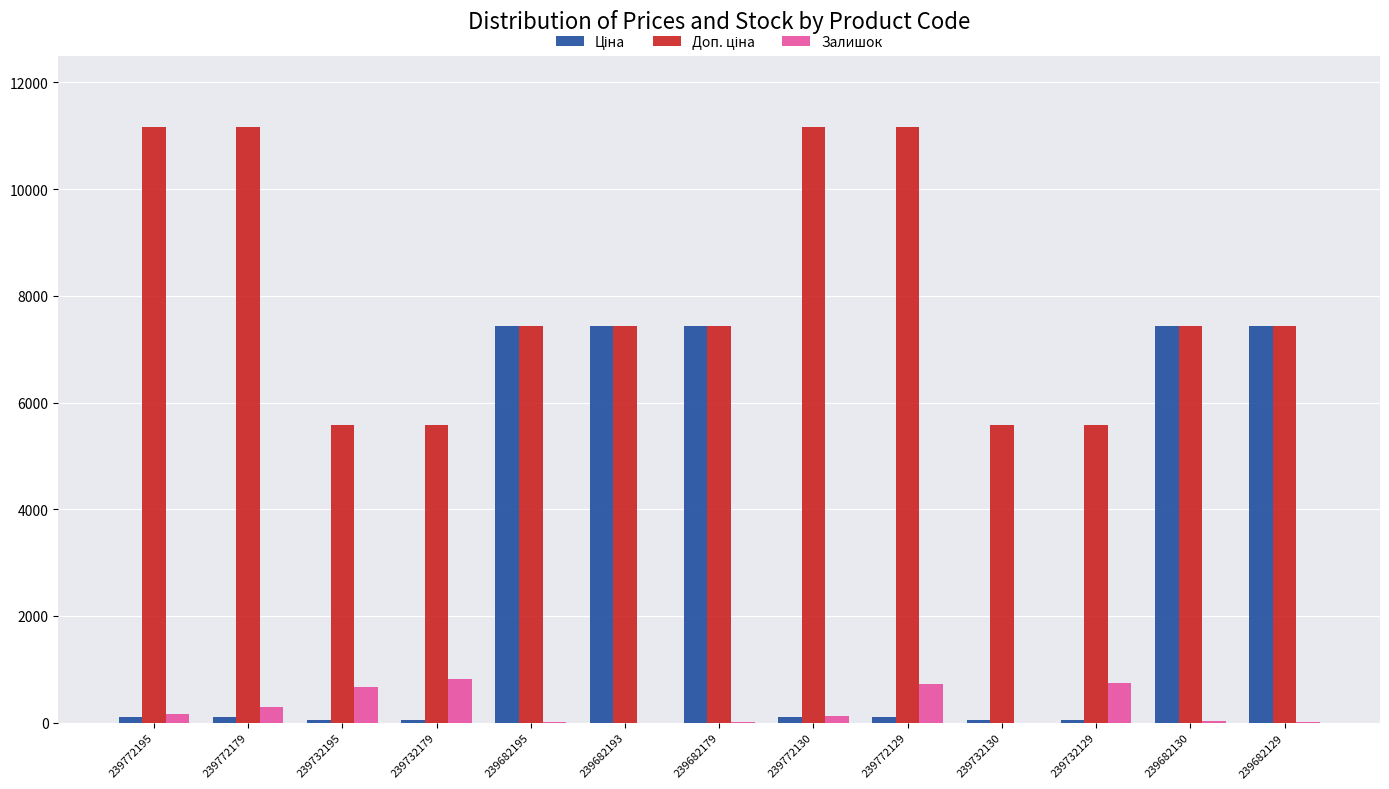

What is the greatest value displayed?

11169.0